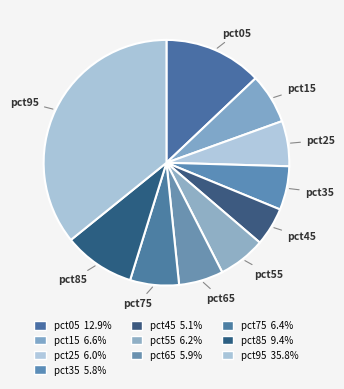

How many slices are in this pie chart?

10